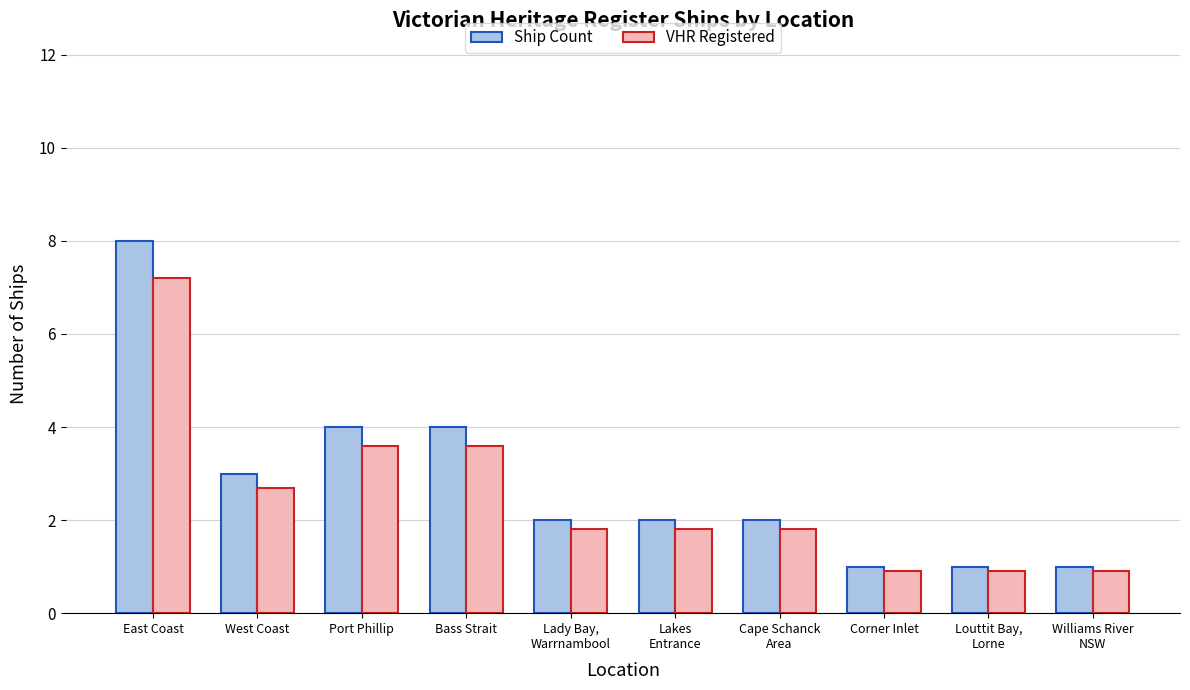

Which category has the highest value in the VHR Registered series?

East Coast